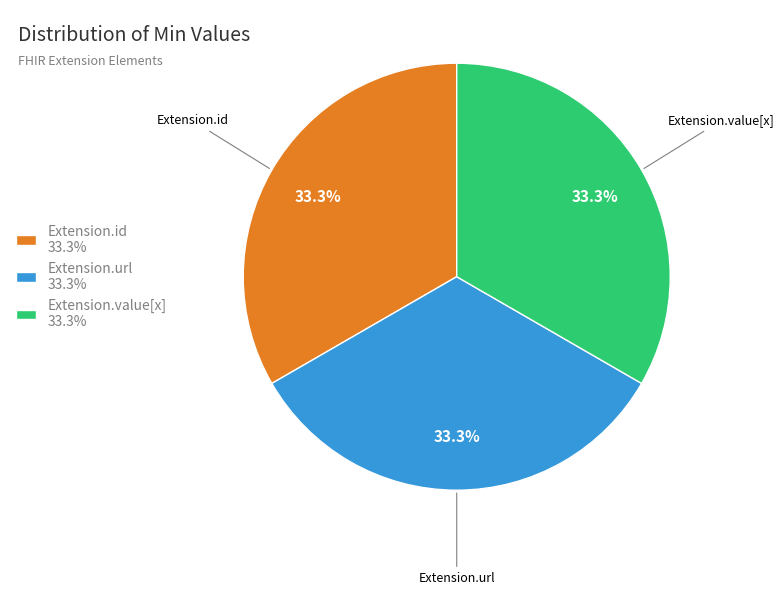

To the nearest percent, what is the average slice percentage?

33%